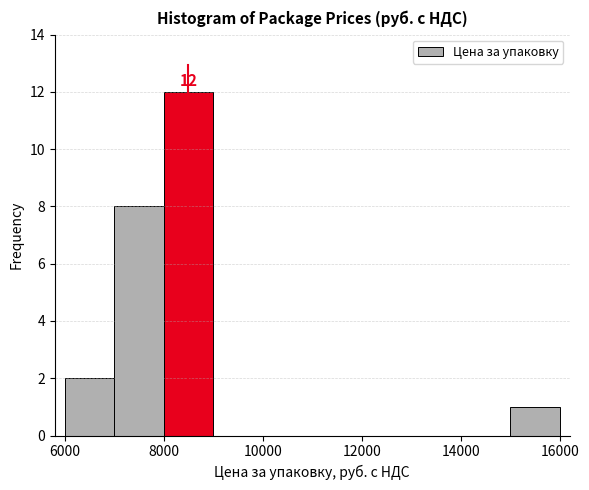

Which range on the x-axis has the tallest bar?

8000 to 9000